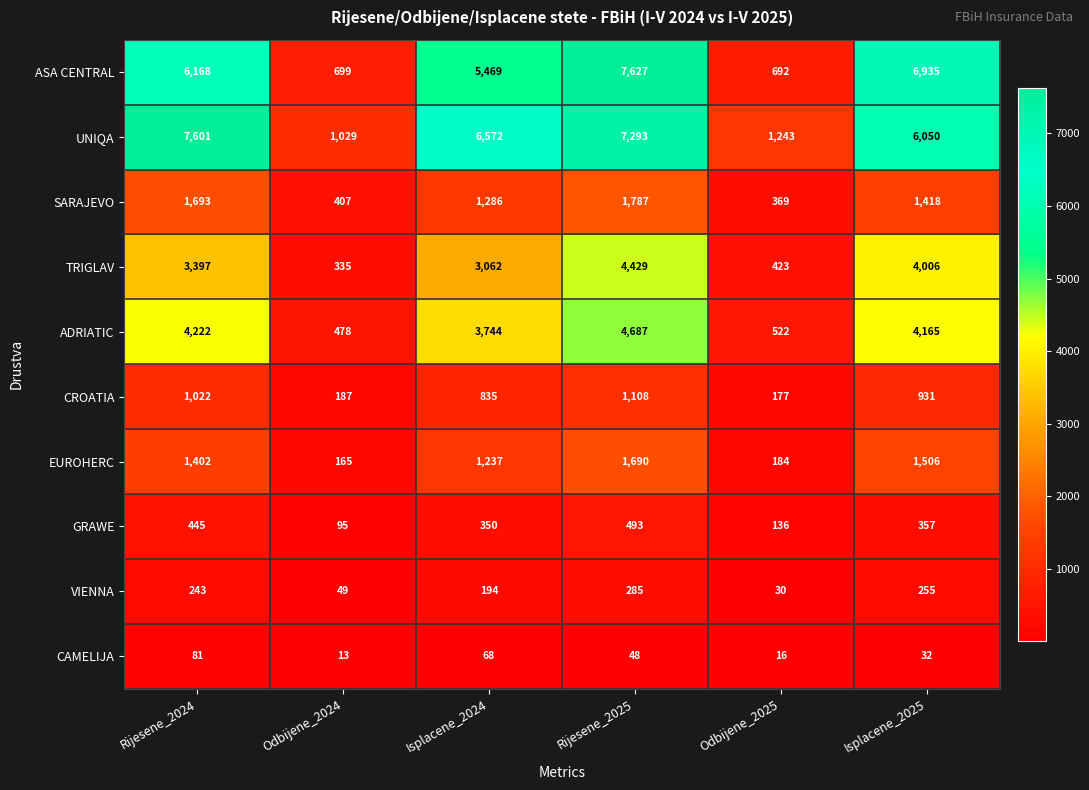

Which category has the lowest value in the UNIQA series?

Odbijene_2024